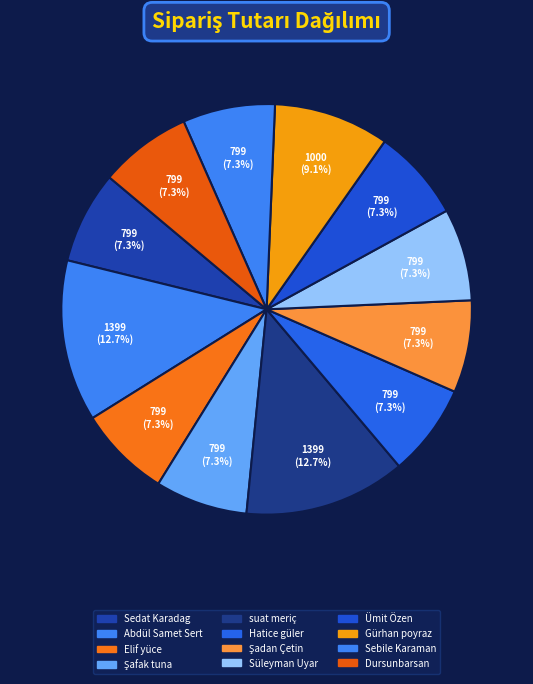

How many slices are in this pie chart?

12